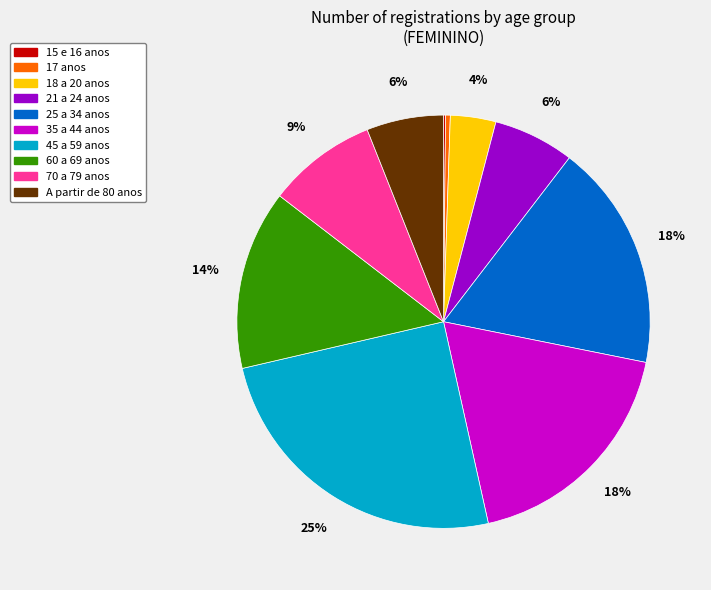

To the nearest percent, what is the difference between the 35 a 44 anos and 60 a 69 anos slice percentages?

4%